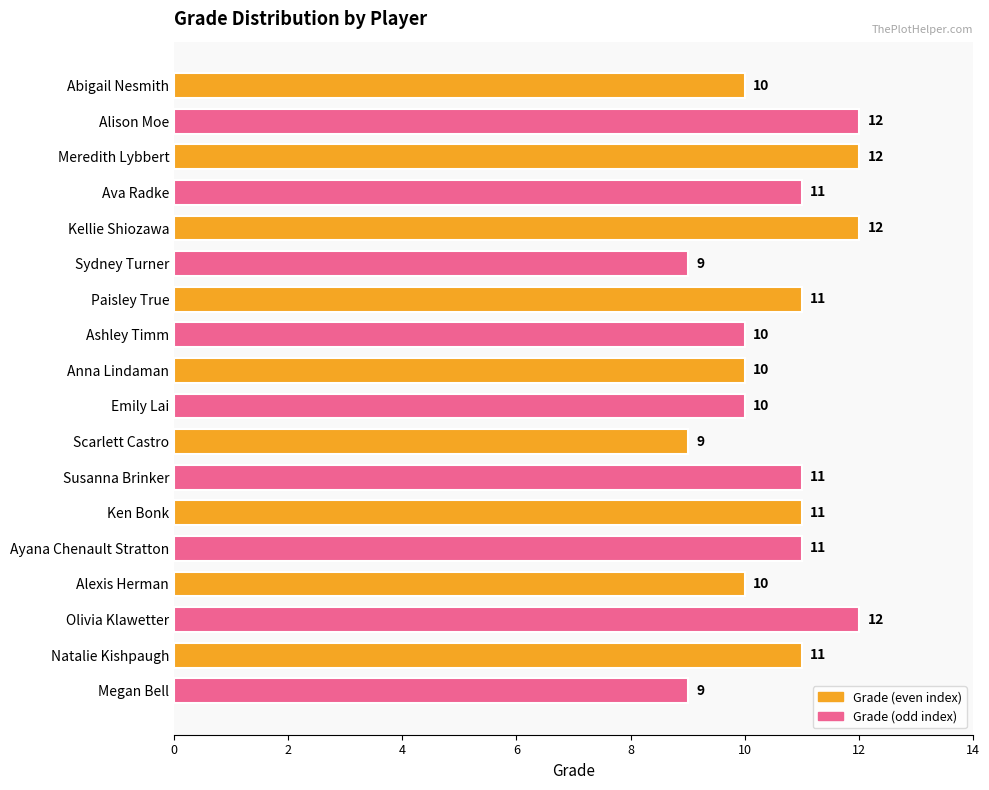

Reading top to bottom, extract all data points from this chart.

10	12	12	11	12	9	11	10	10	10	9	11	11	11	10	12	11	9